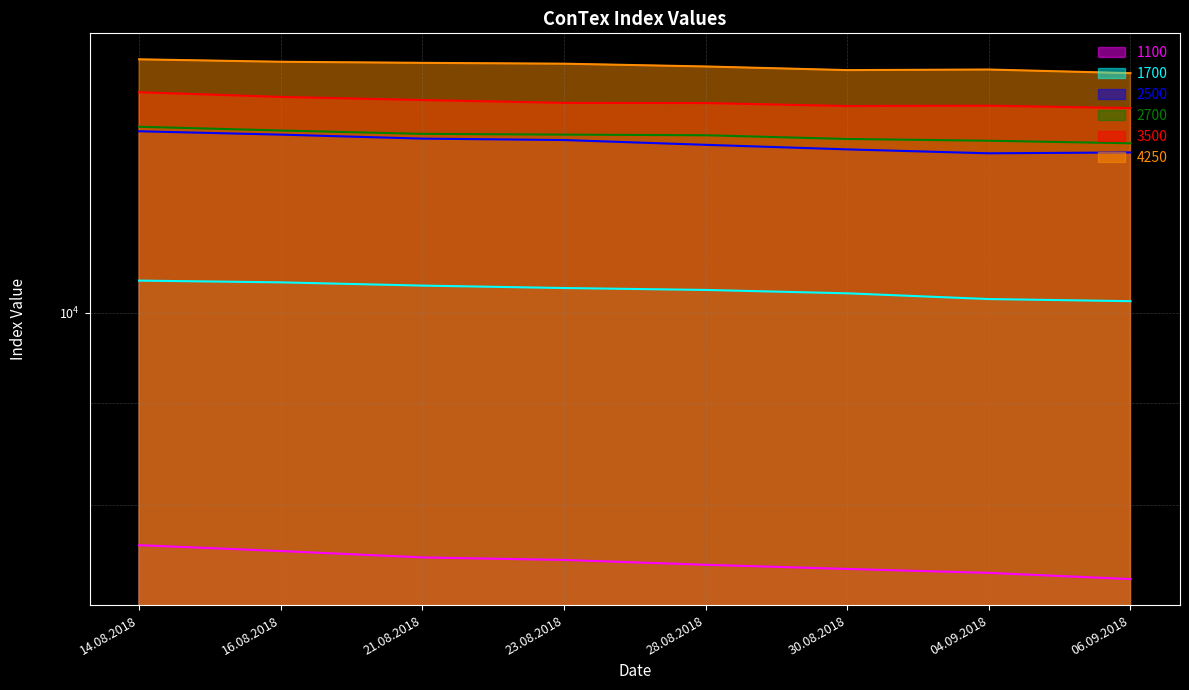

Which series has the largest total across all categories?

4250